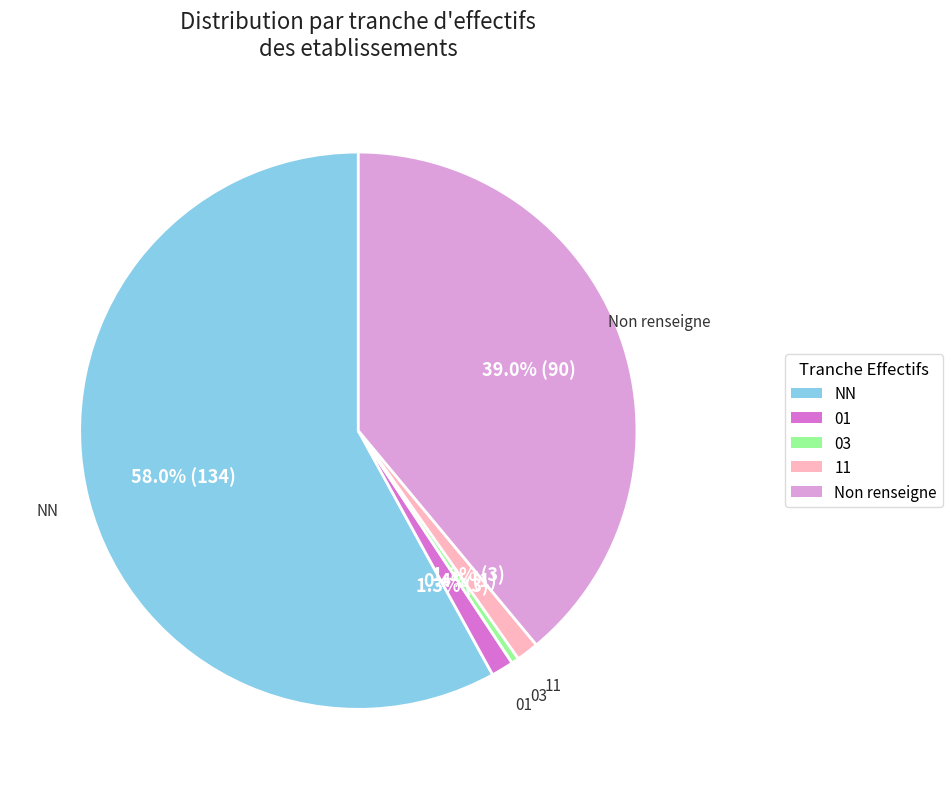

Does any single category account for the majority?

Yes